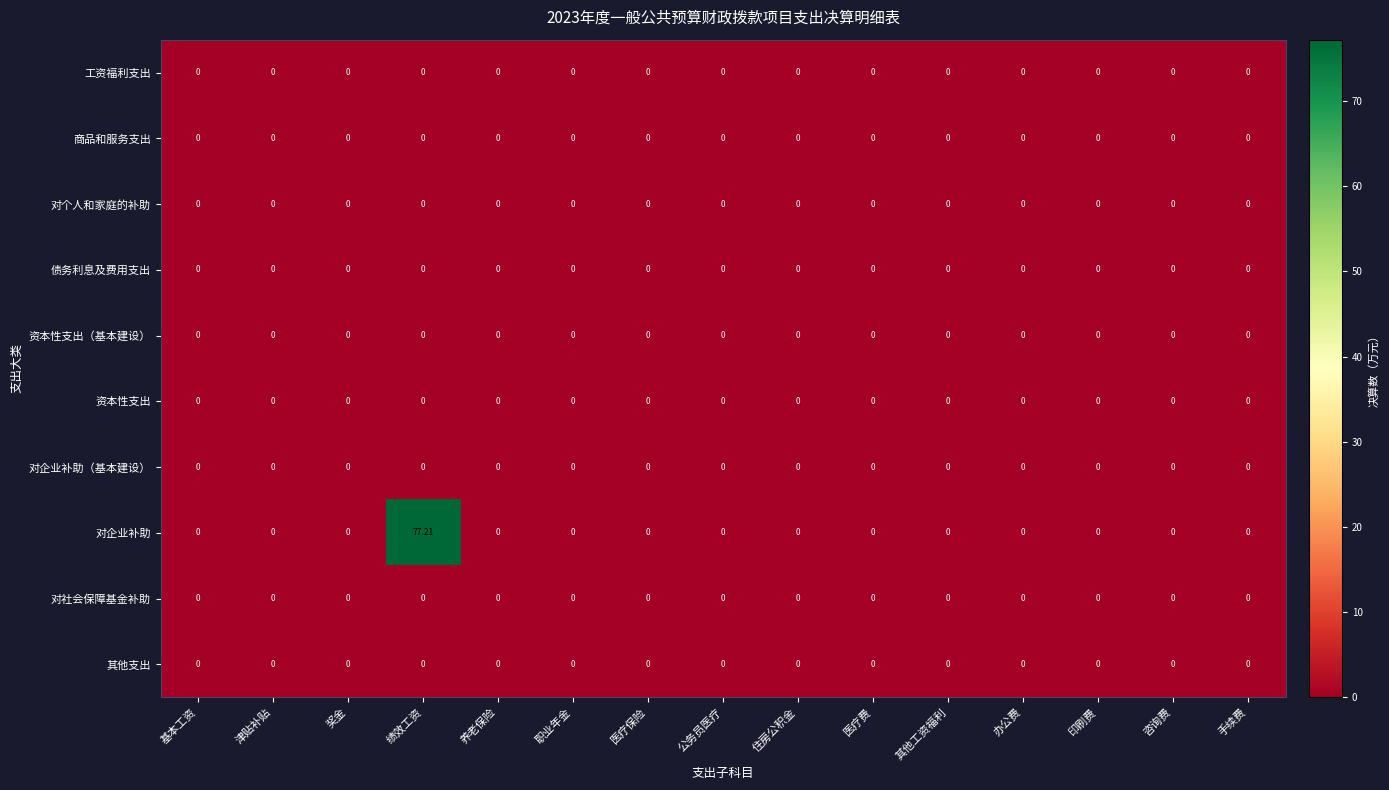

Which series has the widest spread of values?

对企业补助